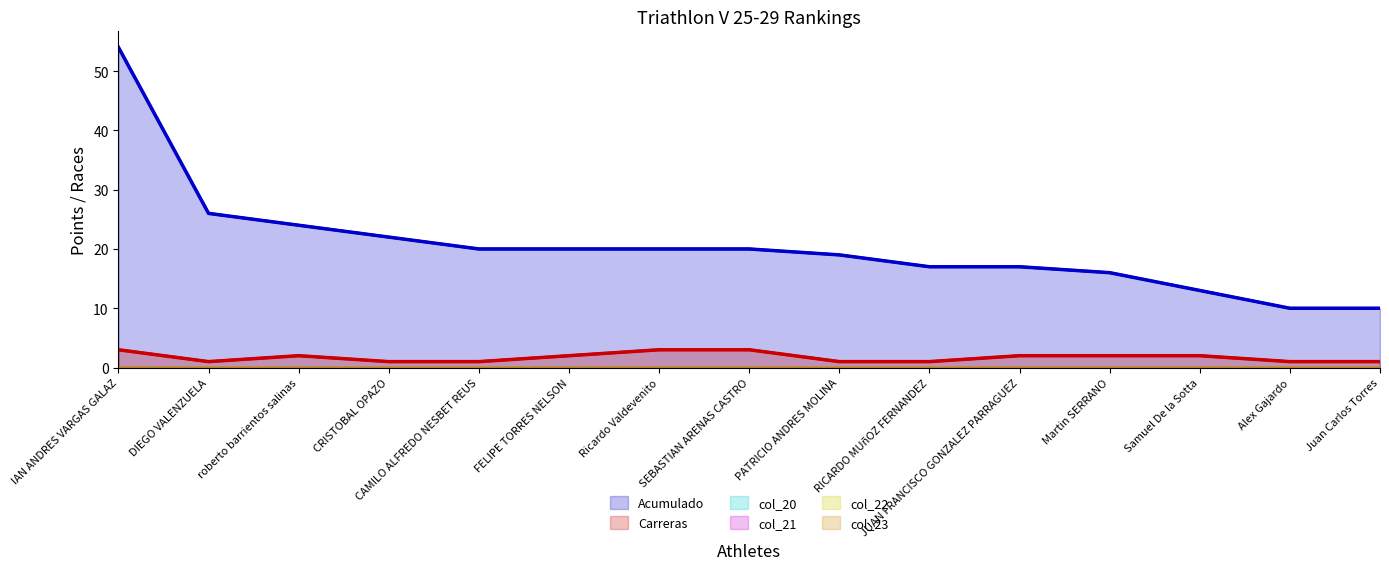

What is the value of the Carreras point at the 2nd from the left?

1